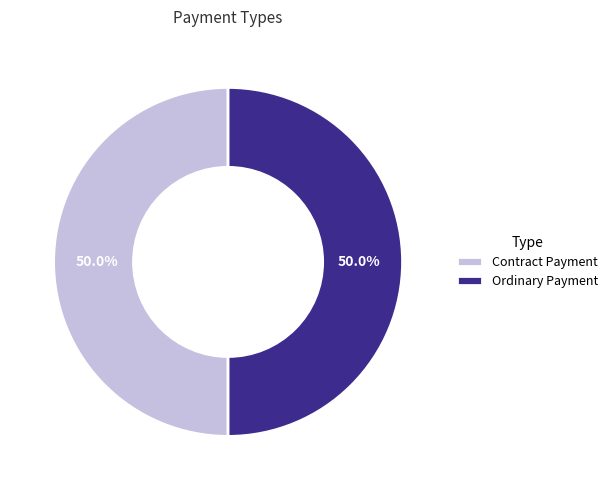

Combined, what portion of the pie is Contract Payment and Ordinary Payment?

100.0%